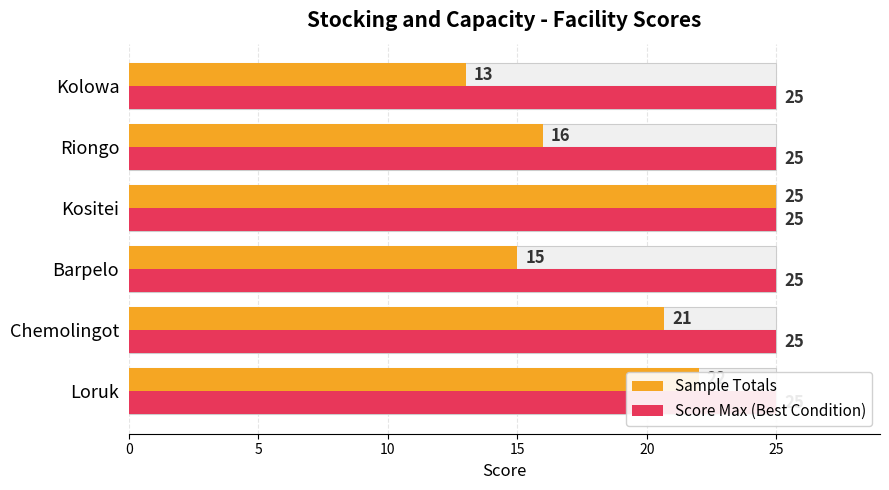

Rank the series by their maximum value, from lowest to highest.

Score Max (Best Condition), Sample Totals